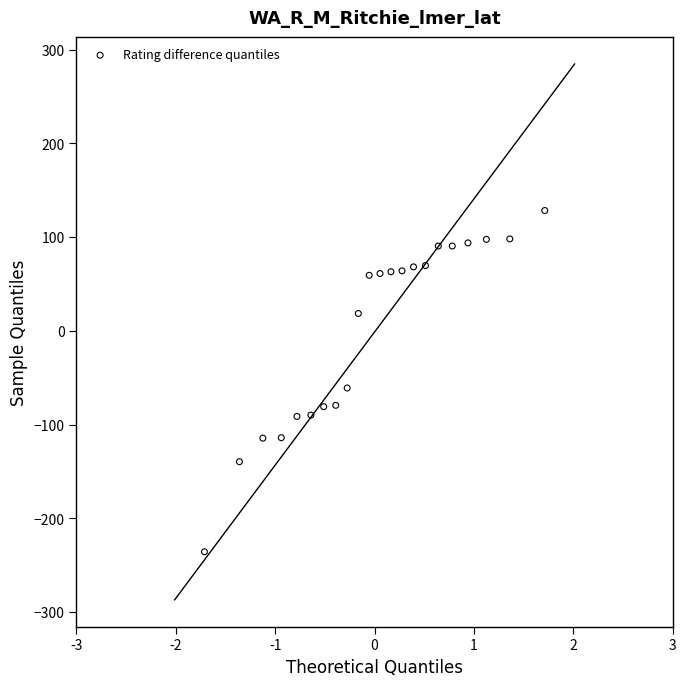

What Y value in the scatter plot is closest to -53?

-60.8